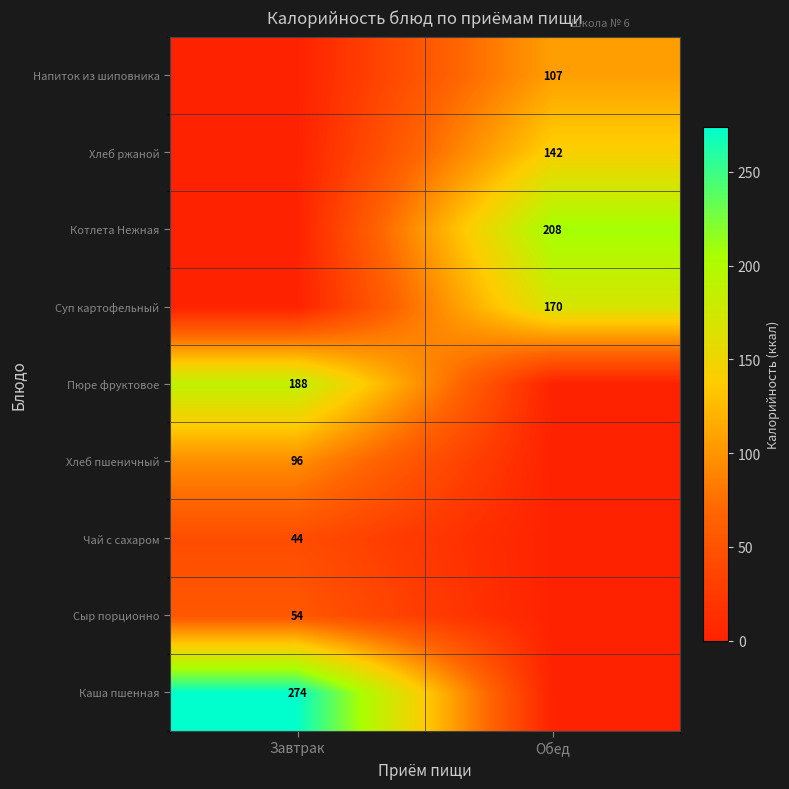

True or false: Сыр порционно has a value of 54 at Завтрак.

True